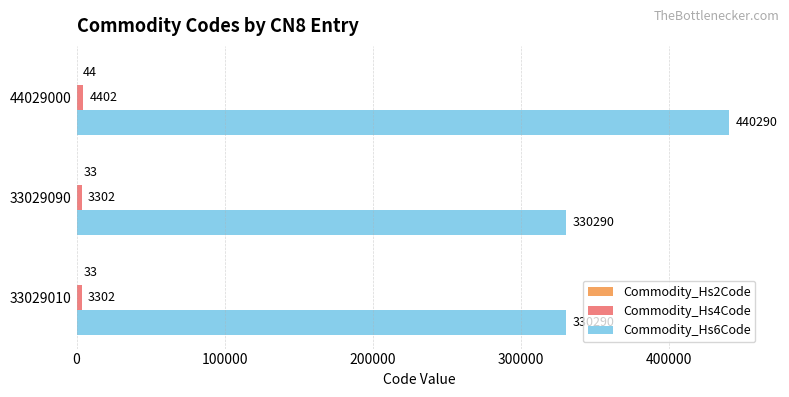

Between 33029010 and 44029000, which series saw the biggest shift?

Commodity_Hs6Code